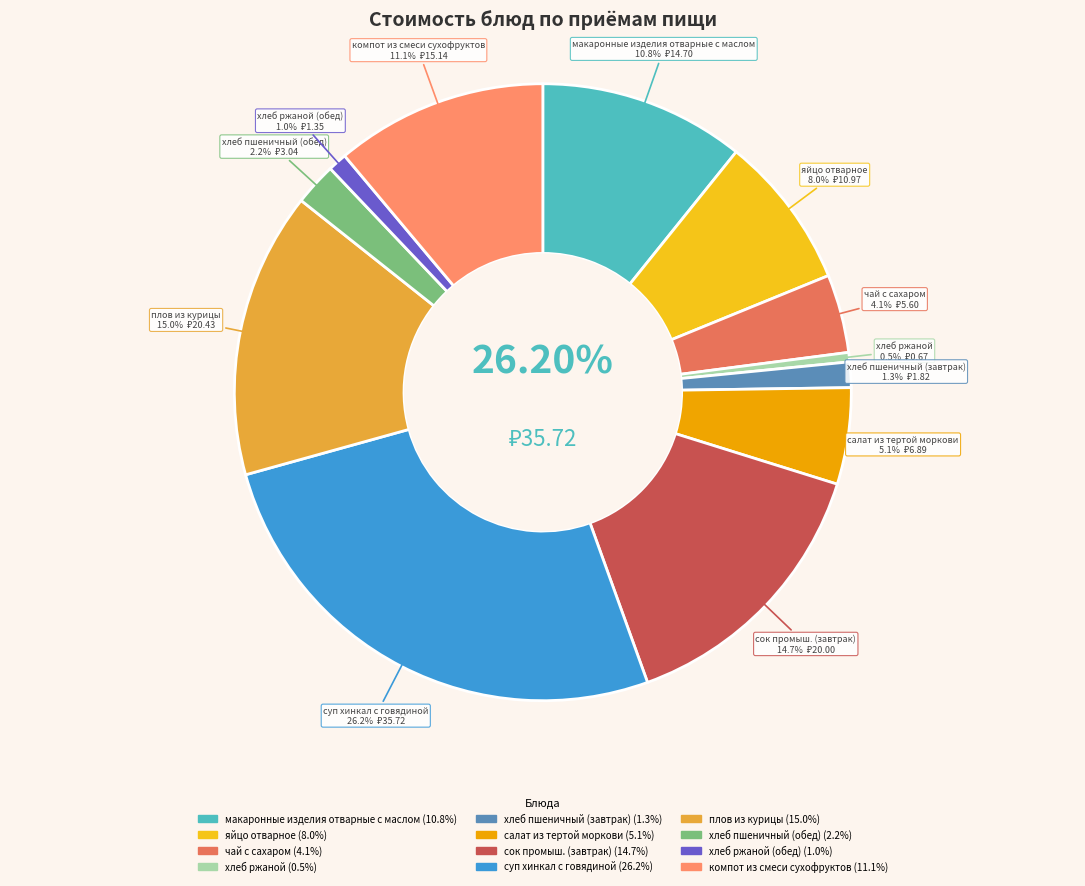

To the nearest percent, what percentage of the pie is плов из курицы?

15%